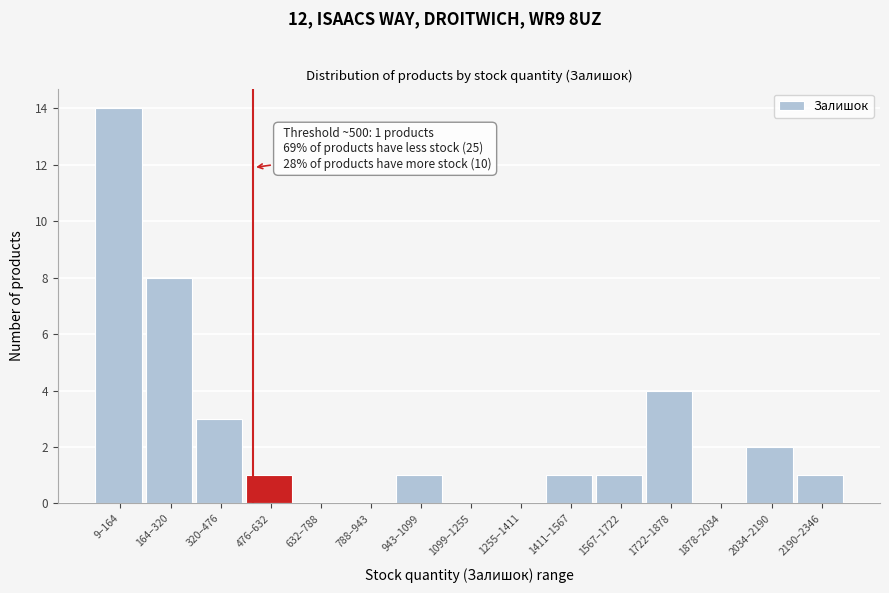

Reading right to left, extract all data points from this chart.

2190–2346=1	2034–2190=2	1878–2034=0	1722–1878=4	1567–1722=1	1411–1567=1	1255–1411=0	1099–1255=0	943–1099=1	788–943=0	632–788=0	476–632=1	320–476=3	164–320=8	9–164=14